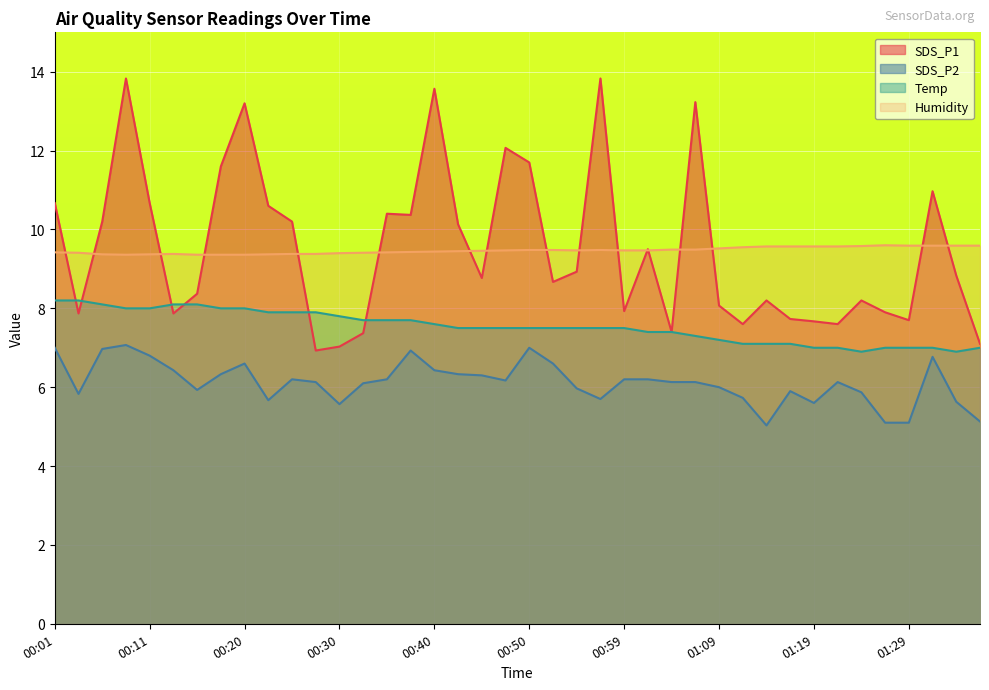

What position from the right is 01:31?

3